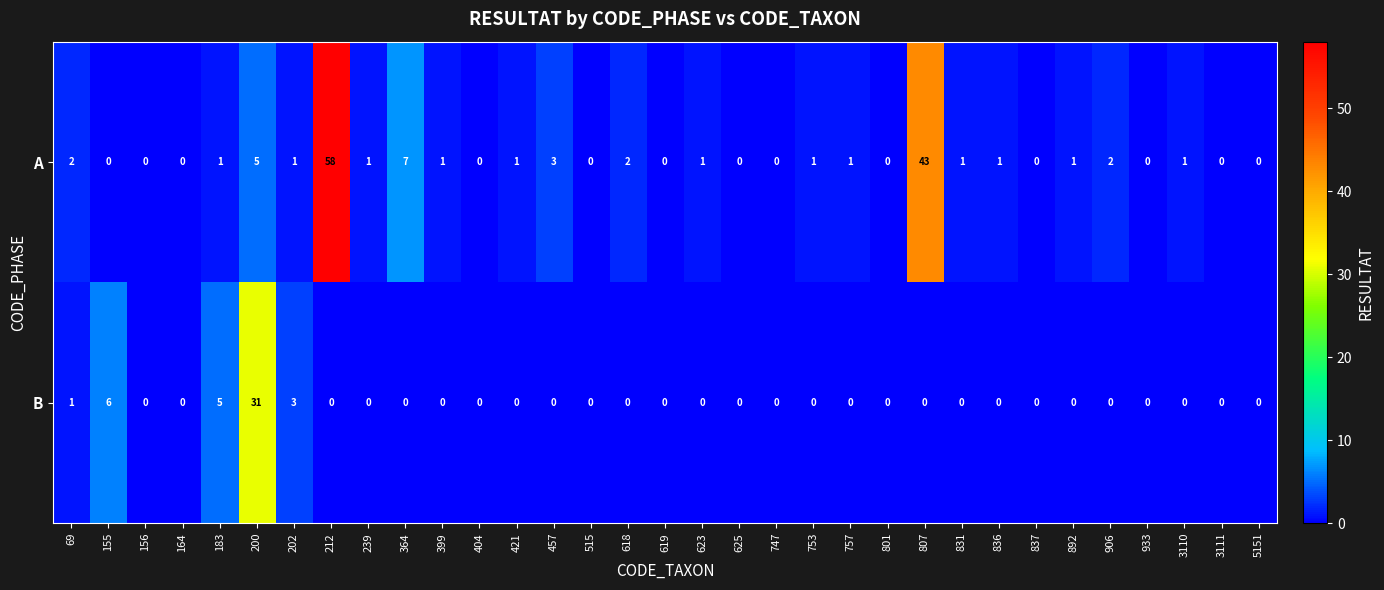

At which label is B closest to 15?

155